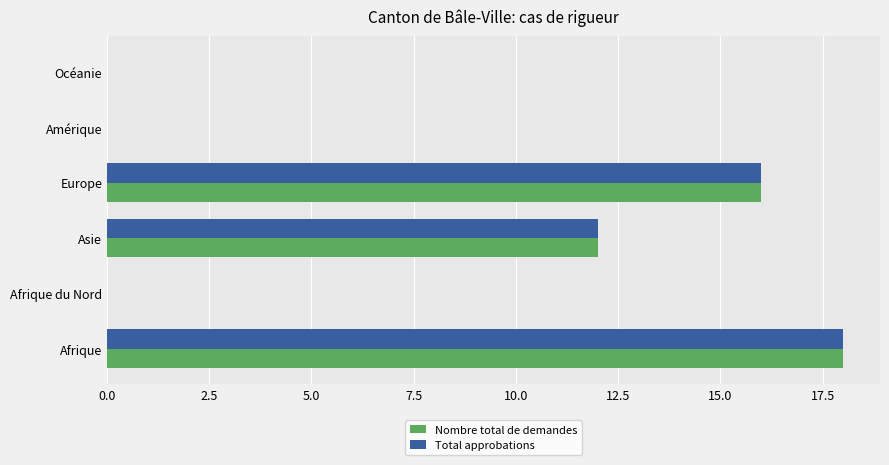

At which label does Nombre total de demandes reach its peak?

Afrique